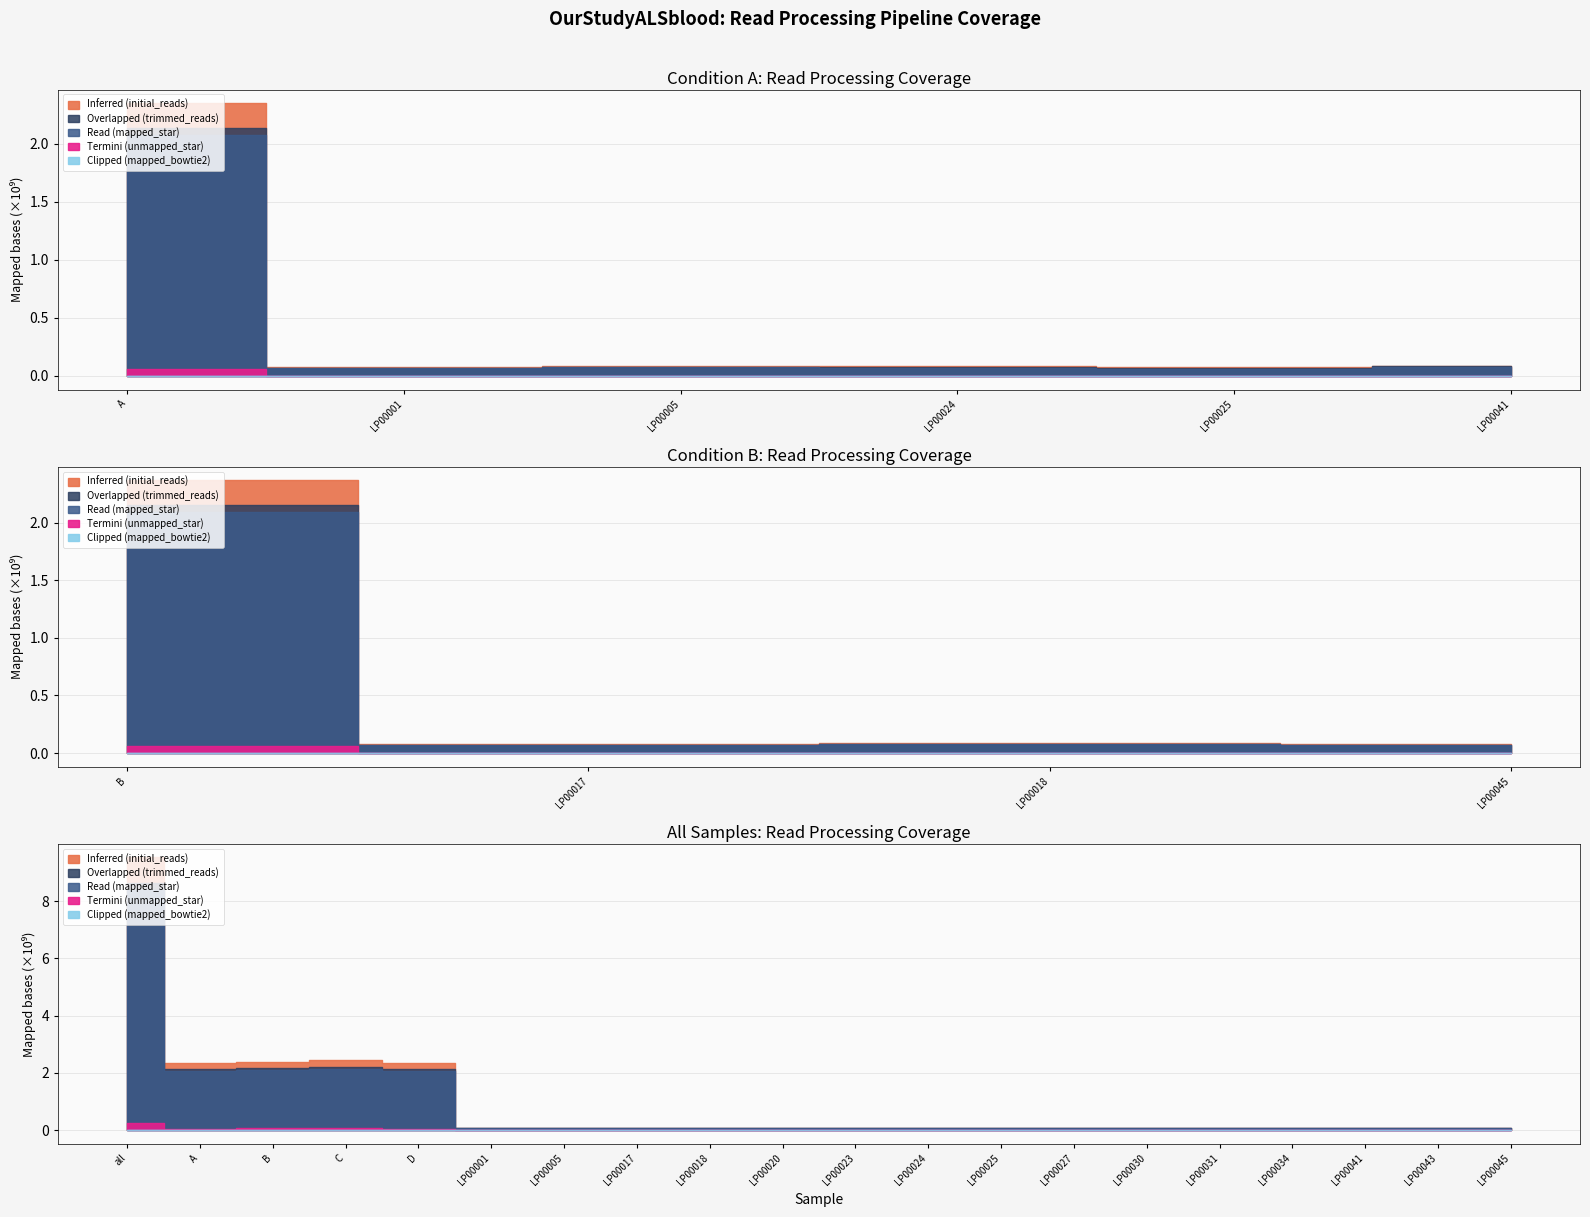

Reading left to right, list all the values displayed in this chart.

initial_reads: 9519557490	2351709081	2366836213	2438403644	2362608552	77120961	88016163	80089775	83372841	77607537	85036457	81419193	73266738	78413880	87589647	80633935	76011563	87723985	82226827	81247536
trimmed_reads: 8646170593	2139064040	2155040560	2212440552	2139625441	68796821	79842194	71602592	76591344	69368385	76459049	73562759	65514050	70193285	78598210	73027017	67908697	82174353	73899108	73828733
mapped_star: 8401587171	2079381368	2090224300	2151999431	2079982072	67305048	77366311	69388314	74541615	67419845	74032001	71817762	63273890	67622854	76016936	70933281	66269509	79319534	71900673	71063075
unmapped_star: 244583422	59682672	64816260	60441121	59643369	1491773	2475883	2214278	2049729	1948540	2427048	1744997	2240160	2570431	2581274	2093736	1639188	2854819	1998435	2765658
mapped_bowtie2: 10461981	2295579	2718716	2491634	2956052	135065	55979	118889	133607	52779	77902	66568	60534	93991	184236	48888	79656	129384	95262	132571
unmapped_bowtie2: 234121441	57387093	62097544	57949487	56687317	1356708	2419904	2095389	1916122	1895761	2349146	1678429	2179626	2476440	2397038	2044848	1559532	2725435	1903173	2633087